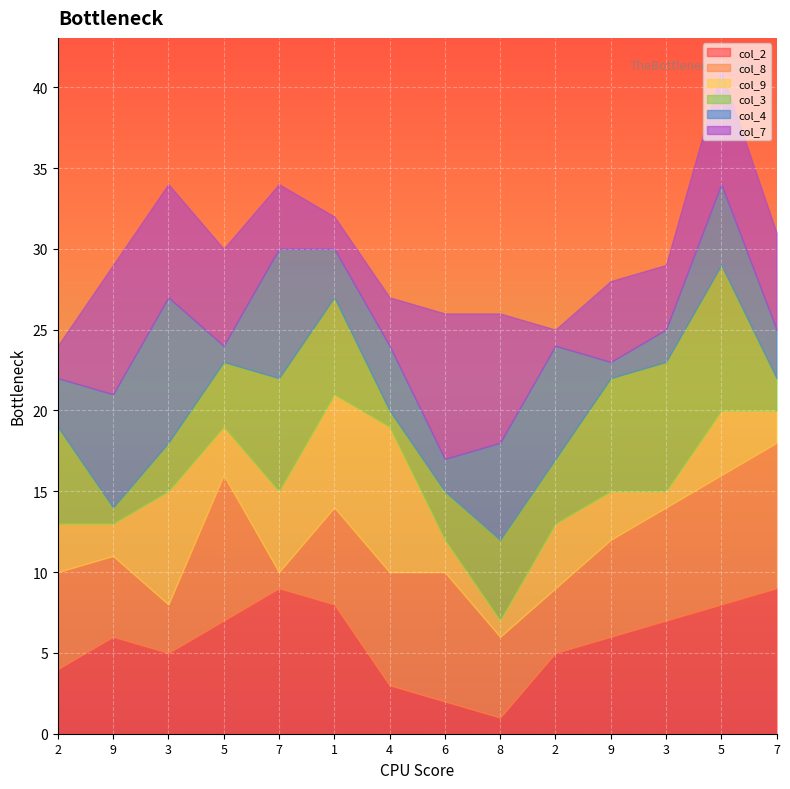

Reading left to right, what are all the values shown in this chart?

col_2: 4	6	5	7	9	8	3	2	1	5	6	7	8	9
col_8: 6	5	3	9	1	6	7	8	5	4	6	7	8	9
col_9: 3	2	7	3	5	7	9	2	1	4	3	1	4	2
col_3: 6	1	3	4	7	6	1	3	5	4	7	8	9	2
col_4: 3	7	9	1	8	3	4	2	6	7	1	2	5	3
col_7: 2	8	7	6	4	2	3	9	8	1	5	4	7	6